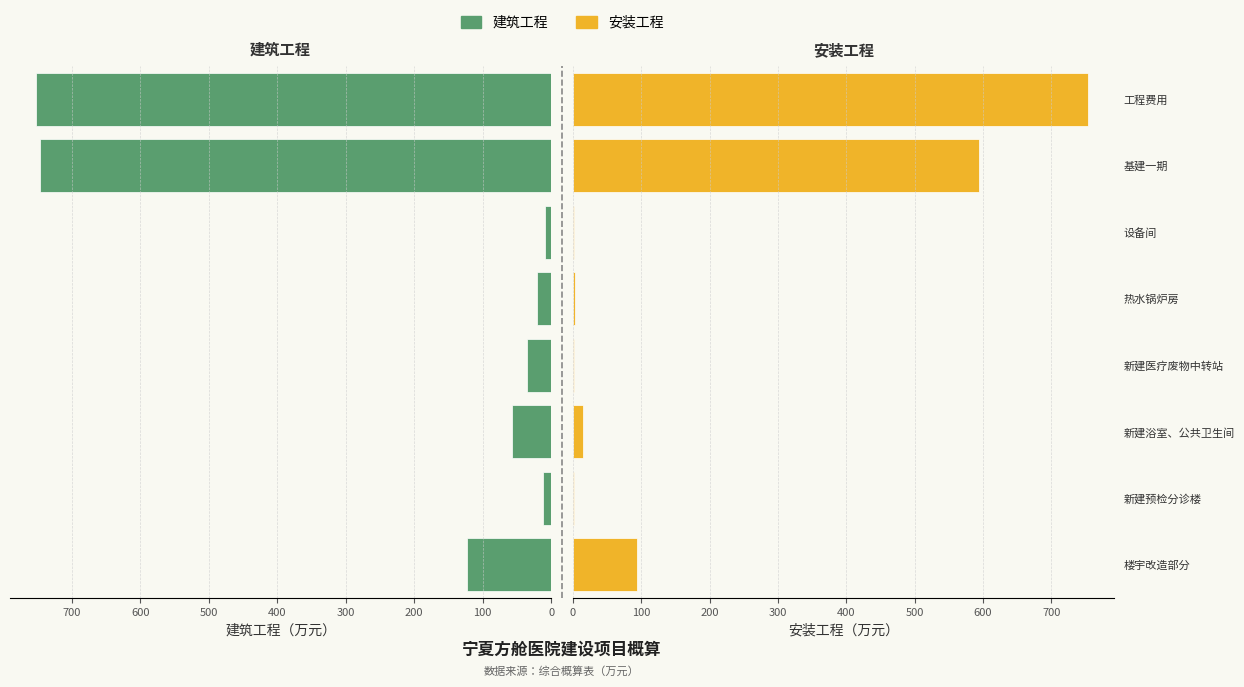

What is the difference between the second highest and second lowest values in the 安装工程 series?

592.4